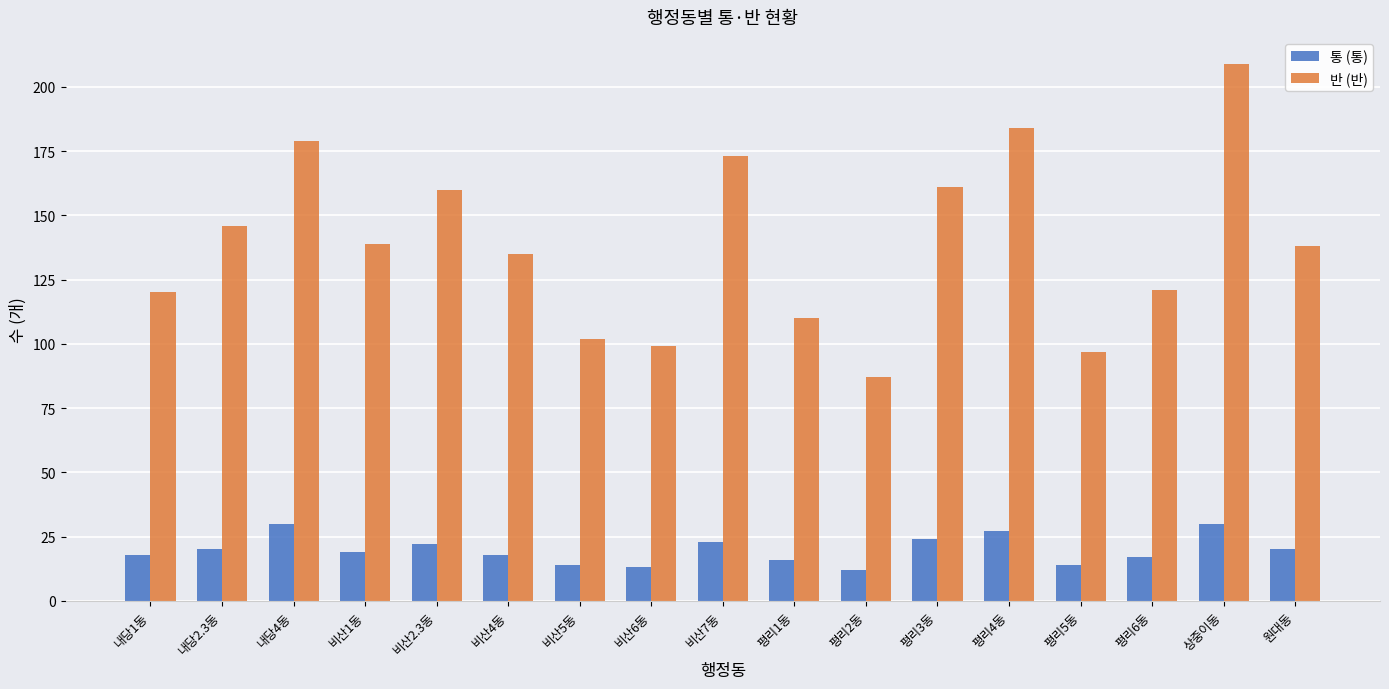

Count the number of data series in this chart.

2